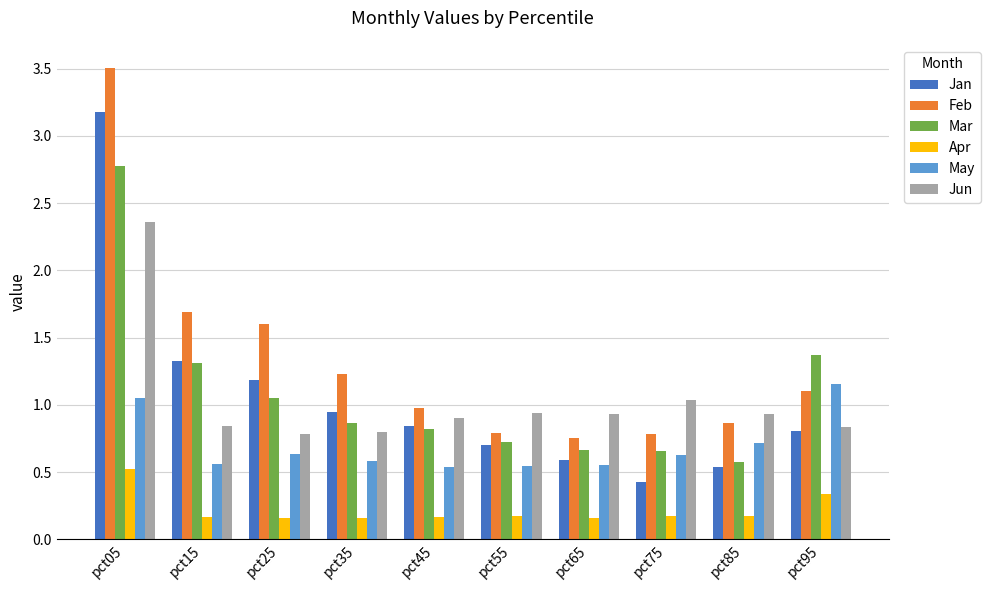

Which category has the highest value across all series?

pct05